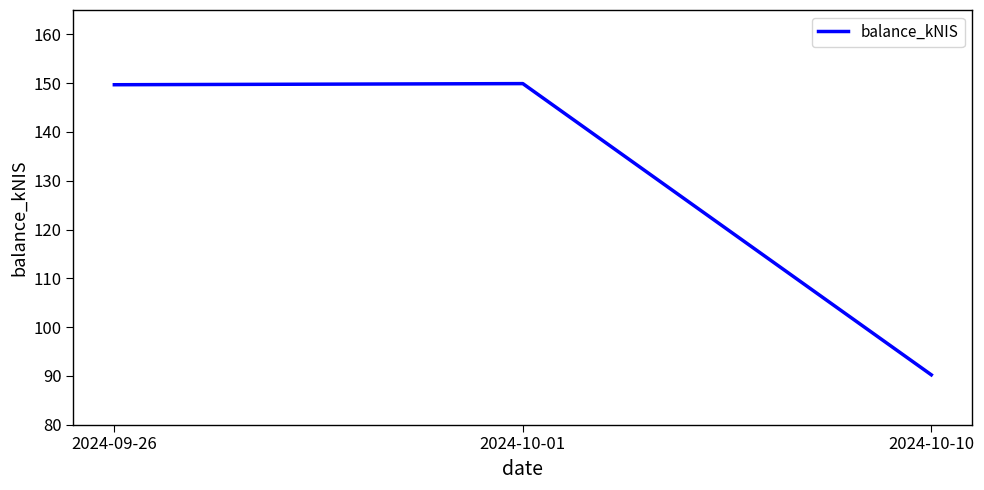

Approximately how many times larger is the value at 2024-10-01 compared to 2024-09-26?

1.0